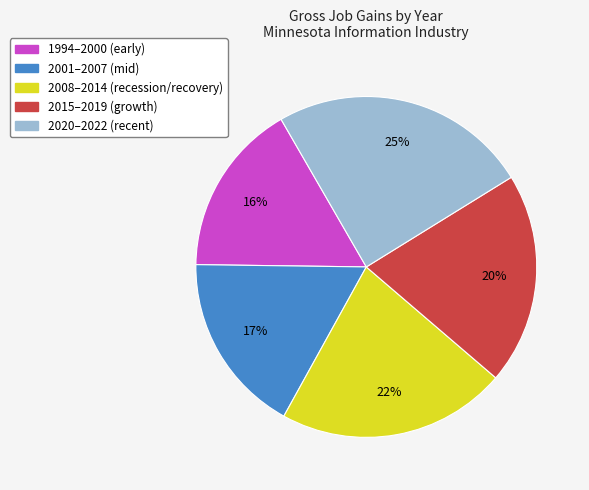

Is there any slice that represents more than half of the pie?

No